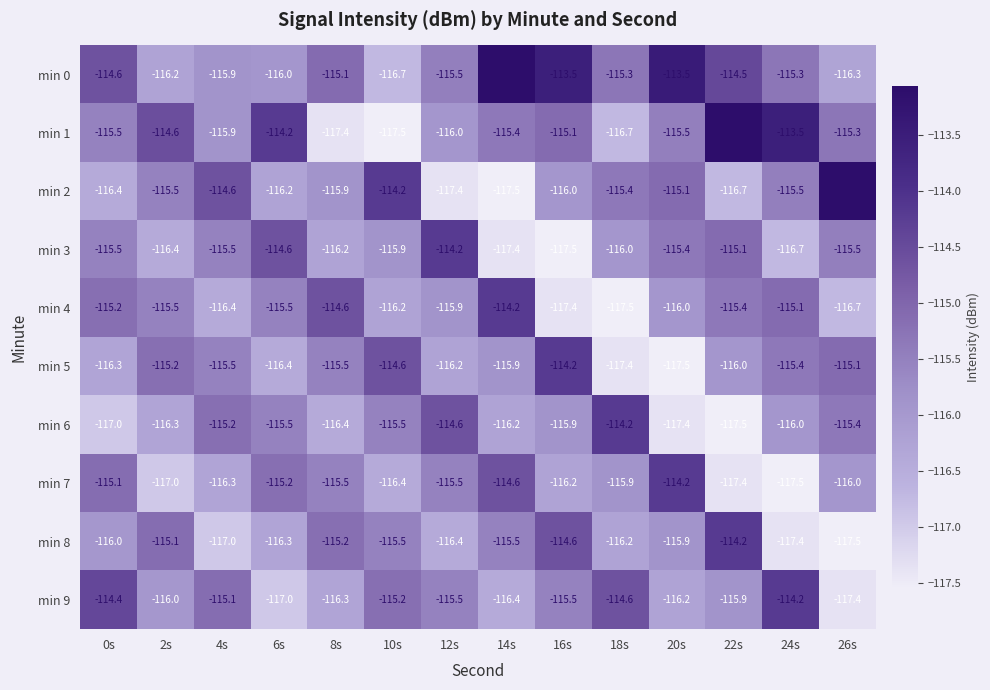

What is the approximate value of min 0 at 4s?

-115.9